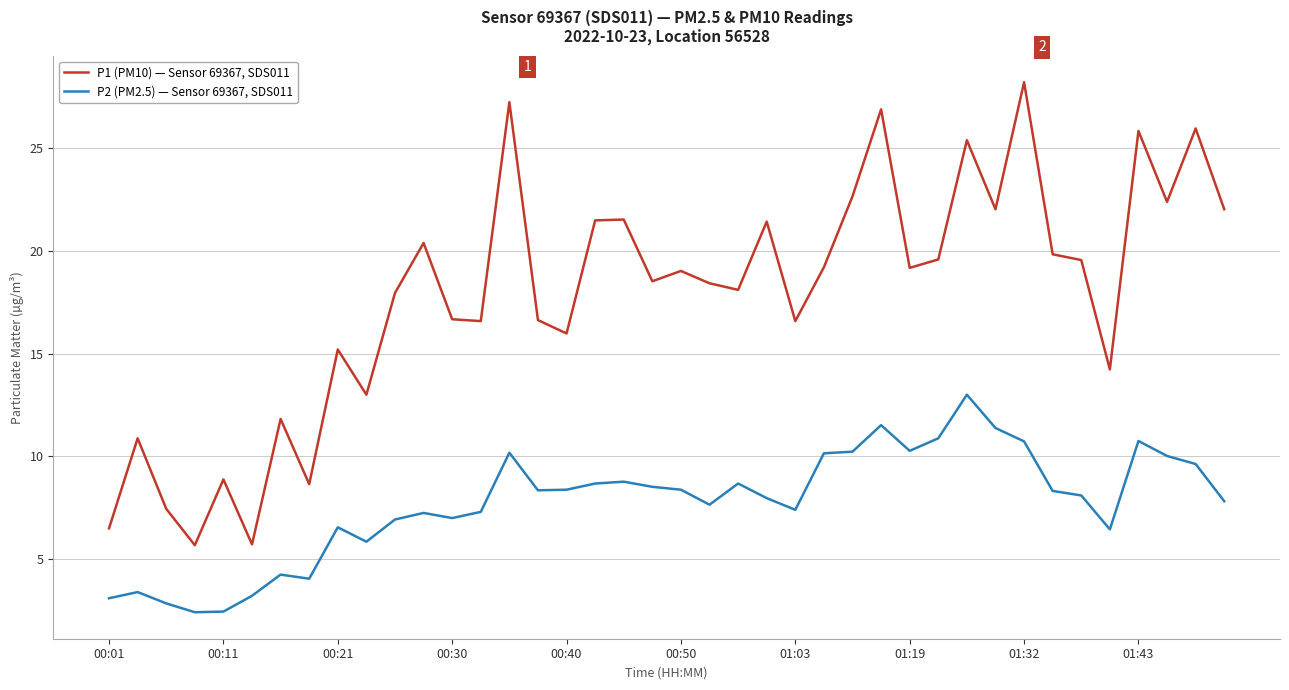

True or false: P1 (PM10) — Sensor 69367, SDS011 and P2 (PM2.5) — Sensor 69367, SDS011 cross at least once.

False